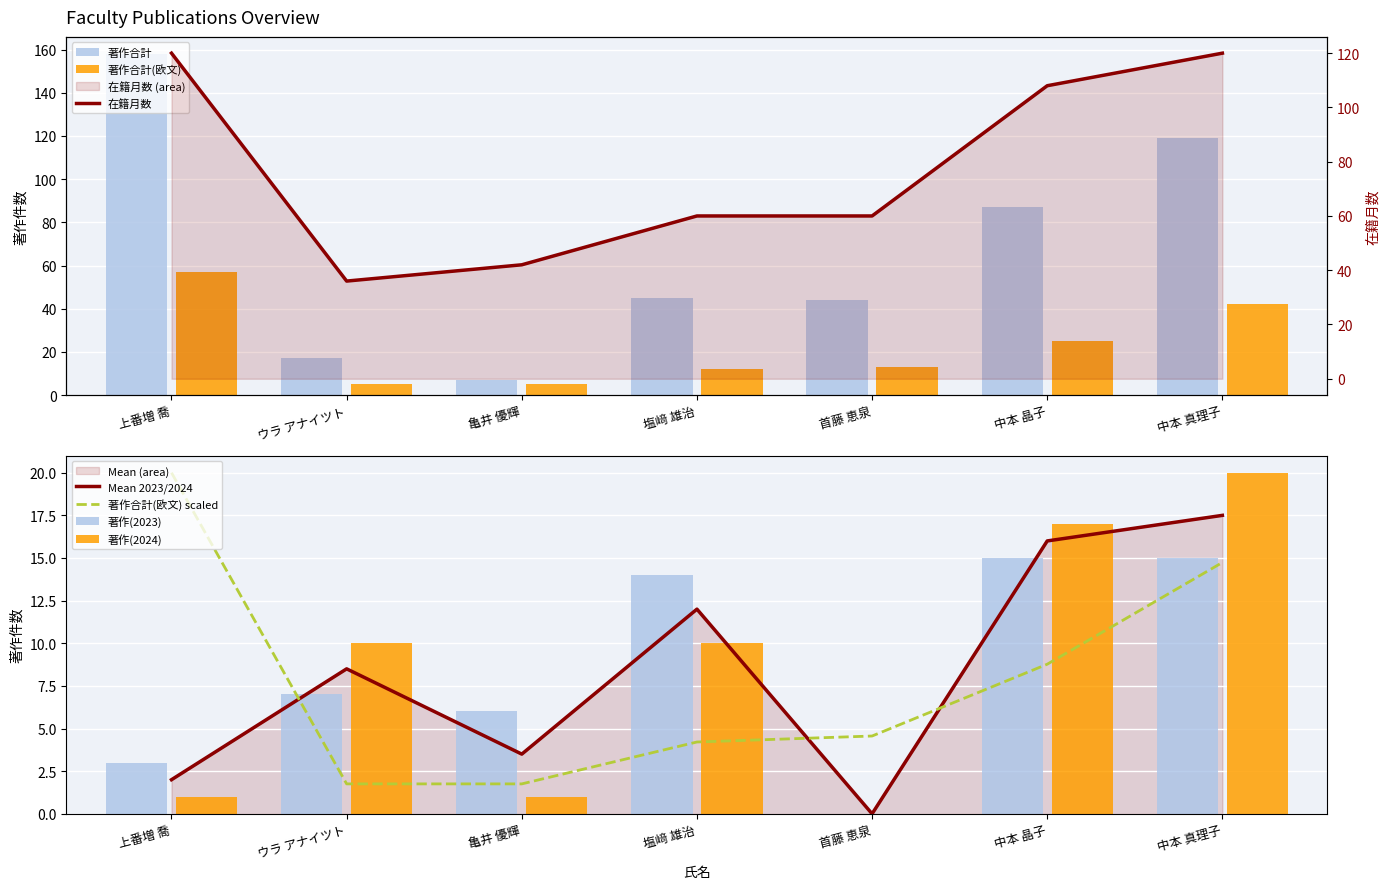

Which has a higher value, 上番増 喬 or 中本 晶子?

上番増 喬